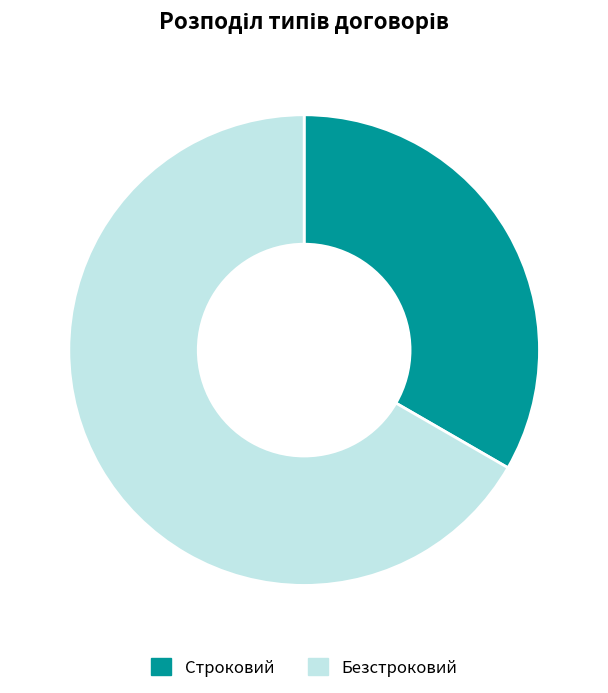

True or false: Строковий accounts for 33% of the total.

True